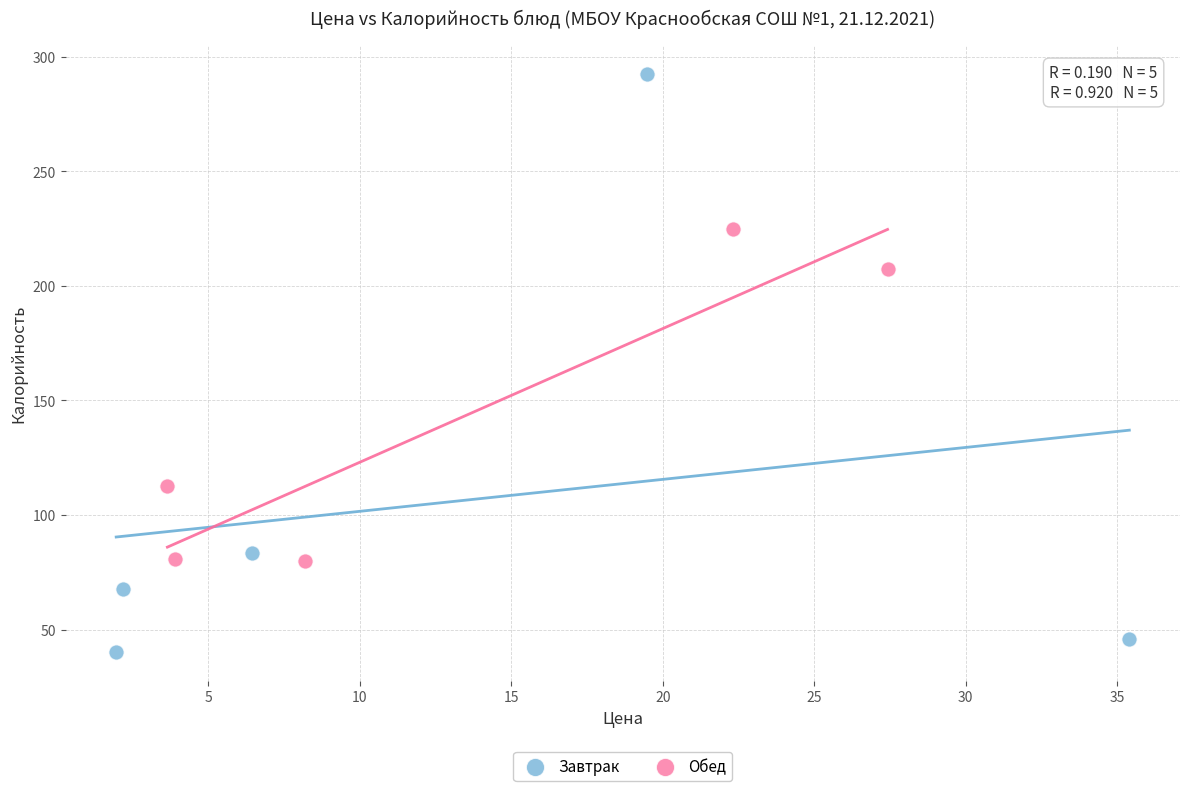

Which series has the largest Y range (max minus min)?

Завтрак